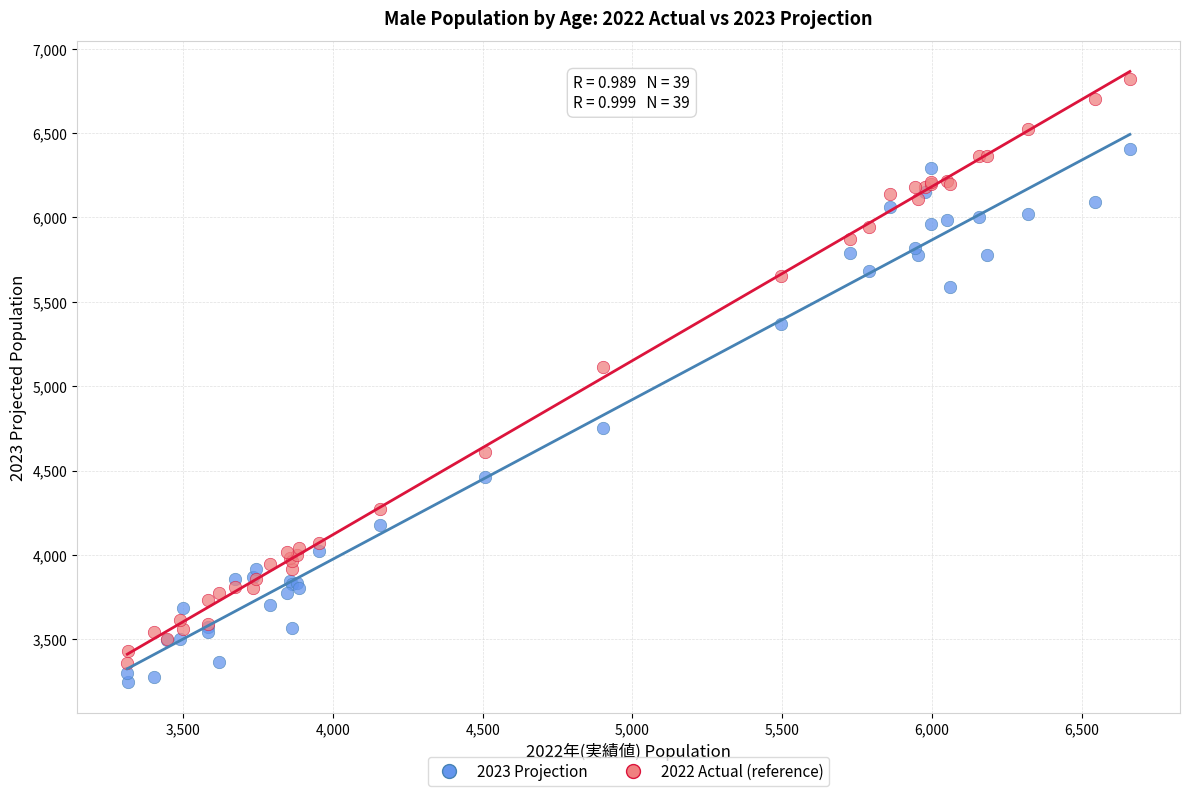

What is the X range (max minus min) for the scatter plot?

3346.0